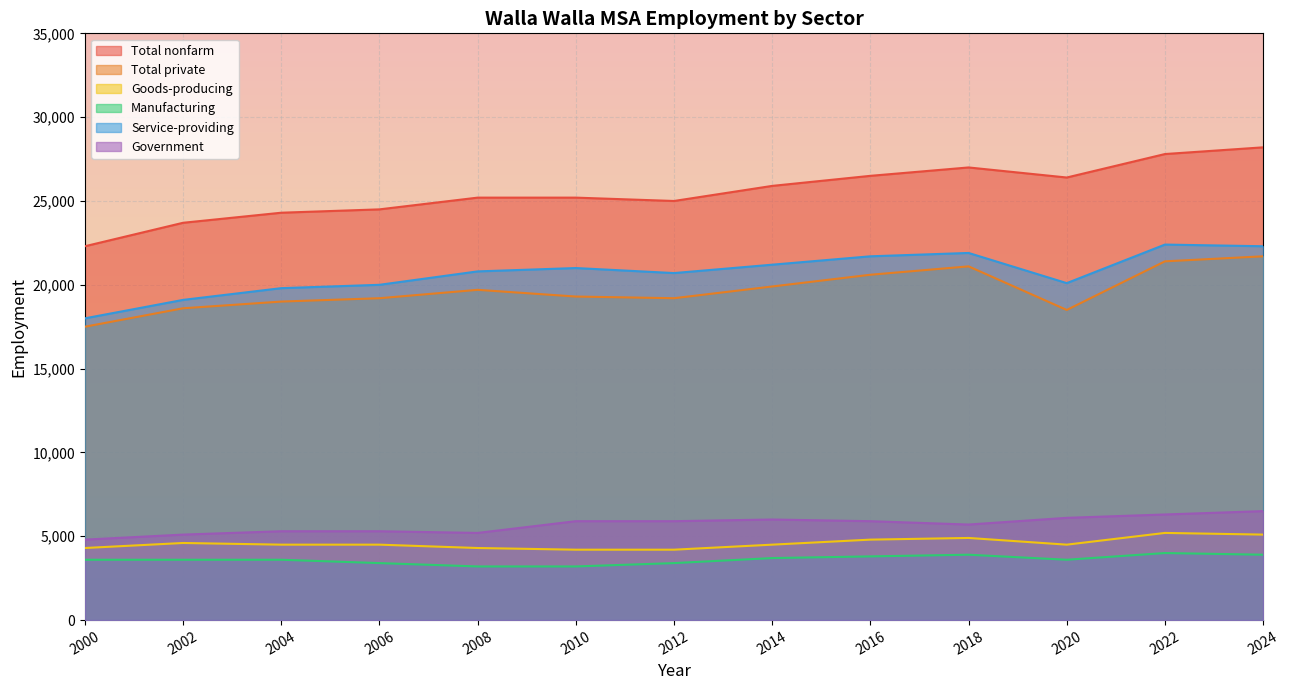

How many distinct data groups are displayed?

6